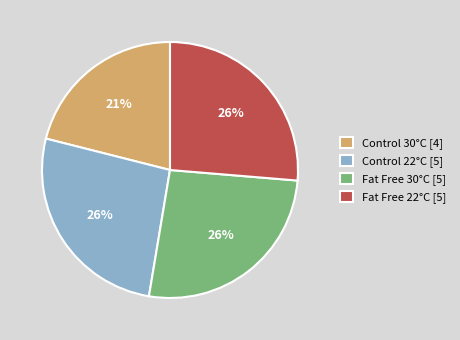

Is there a majority slice in this chart?

No